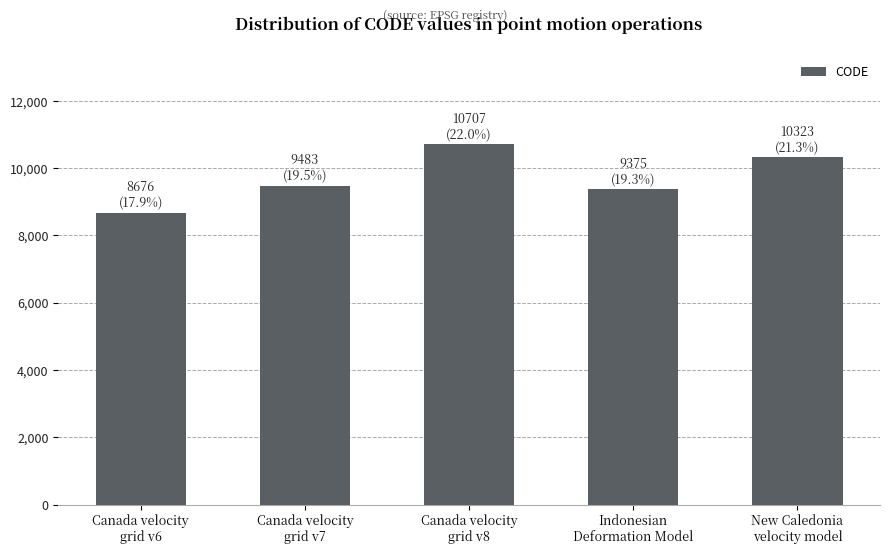

Rank the categories by value from lowest to highest.

Canada velocity
grid v6, Indonesian
Deformation Model, Canada velocity
grid v7, New Caledonia
velocity model, Canada velocity
grid v8